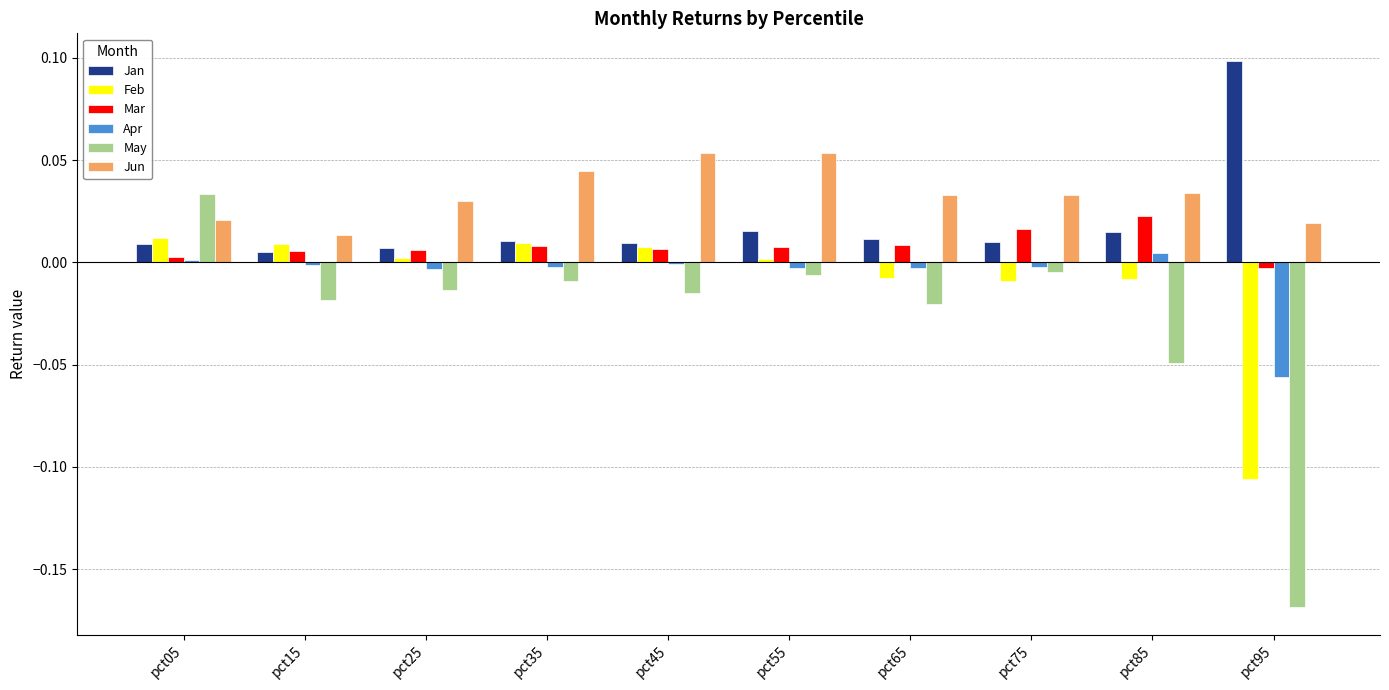

Which category has the highest value in the Mar series?

pct85